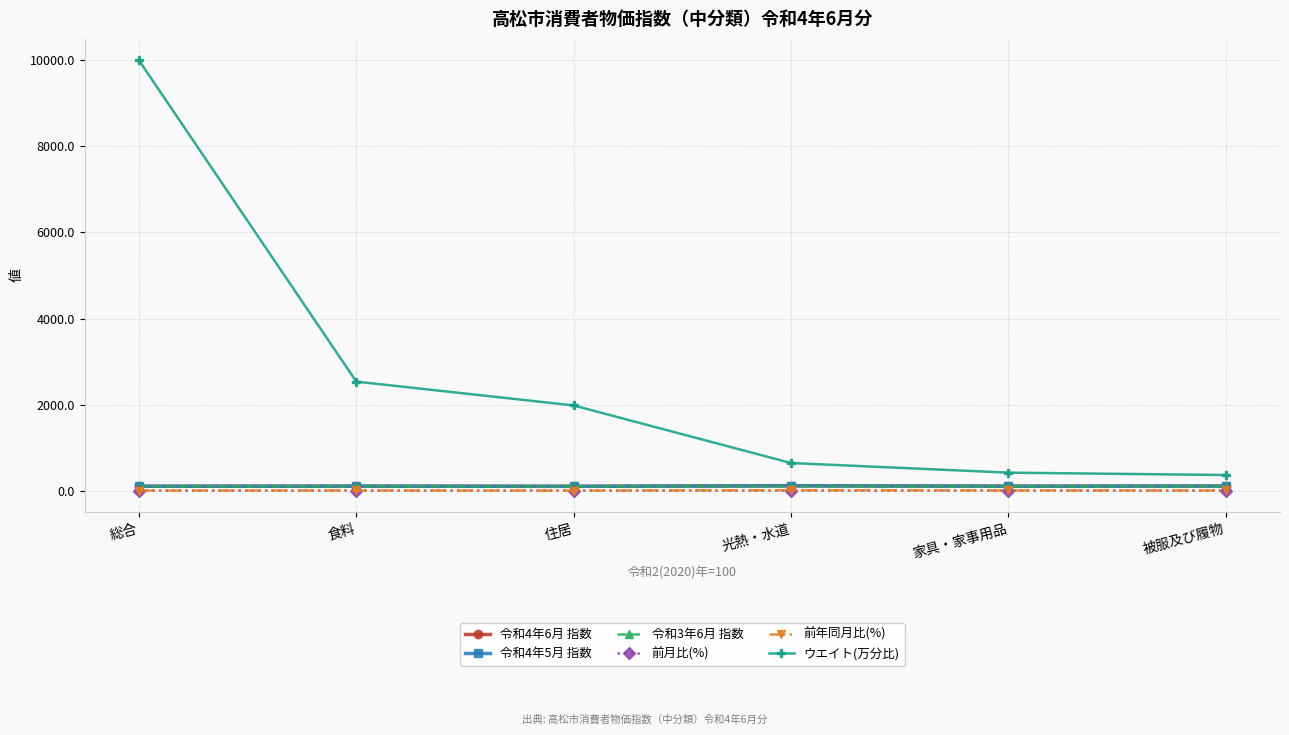

True or false: 前月比(%) has a value of 0.0 at 住居.

True